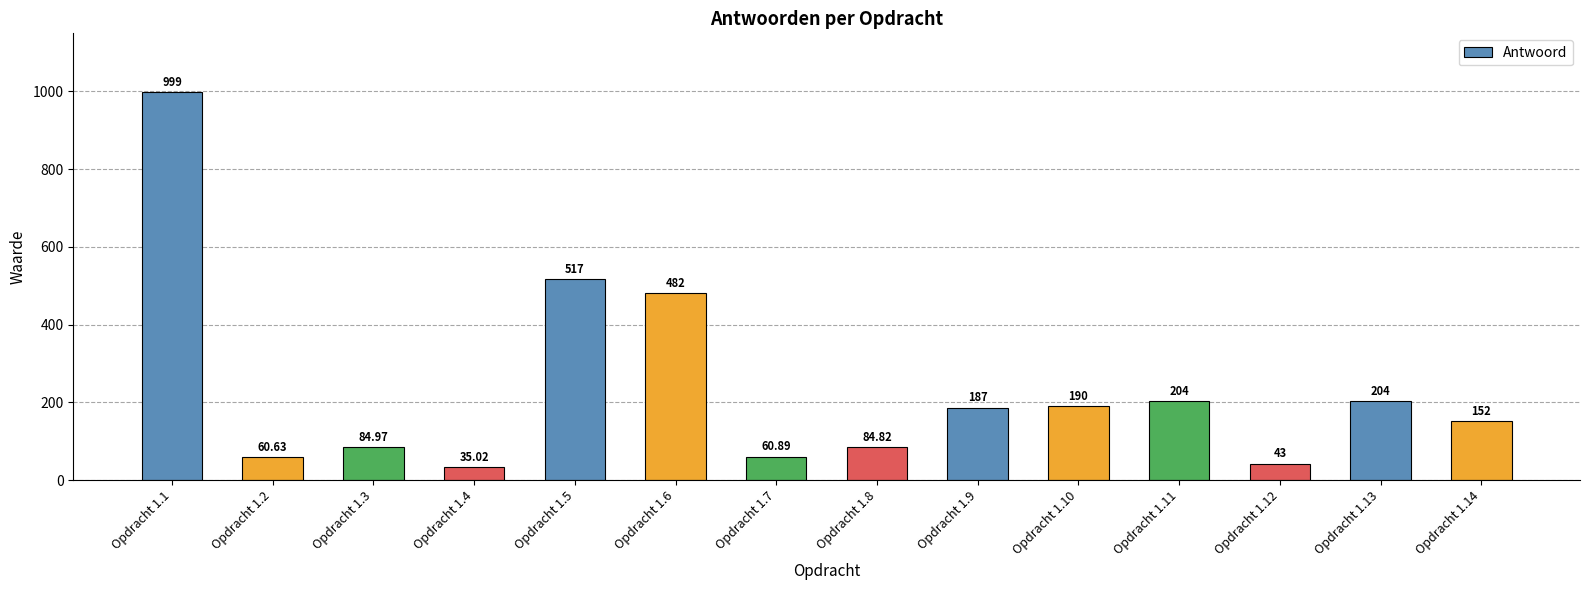

What is the value of the 11th bar from the left?

204.0